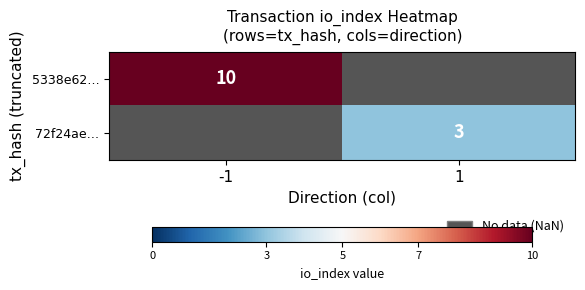

How many categories are shown in the chart?

2